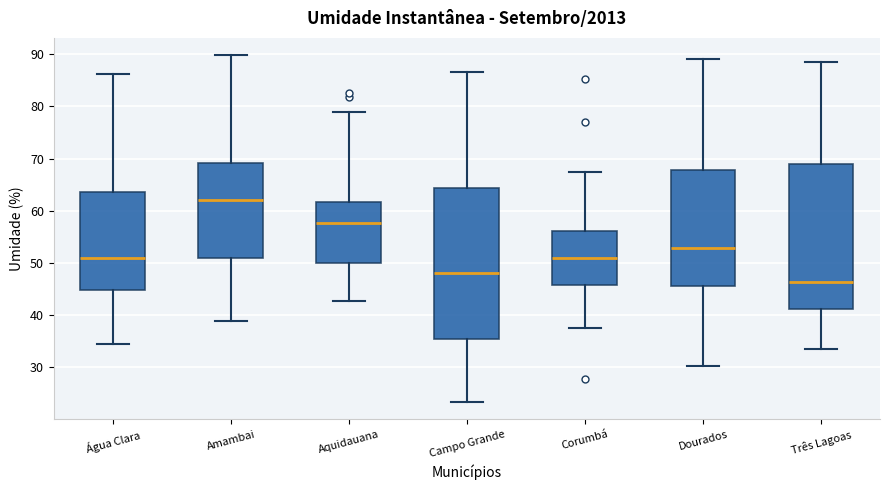

Which box's median line is the lowest?

Três Lagoas